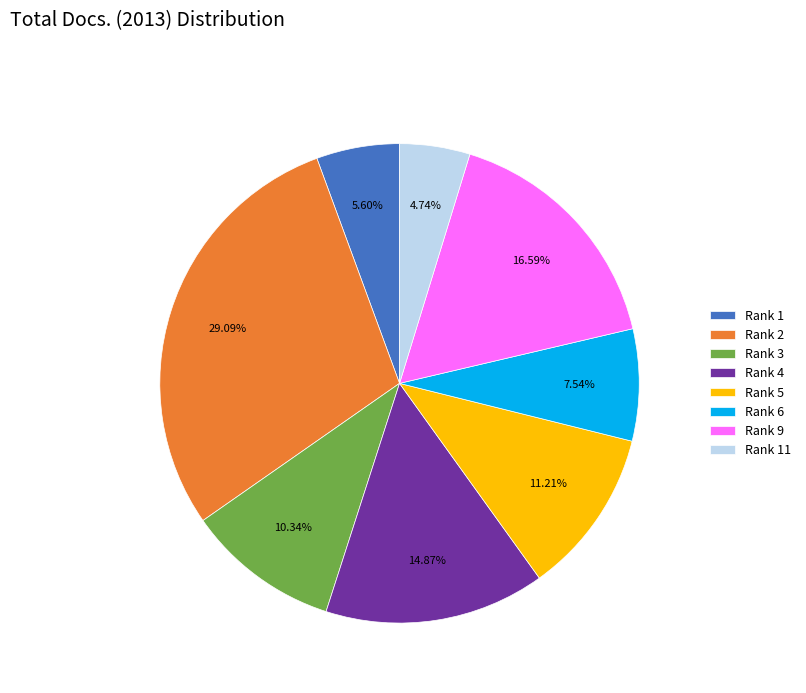

Combined, do Rank 6 and Rank 11 account for over 50%?

No